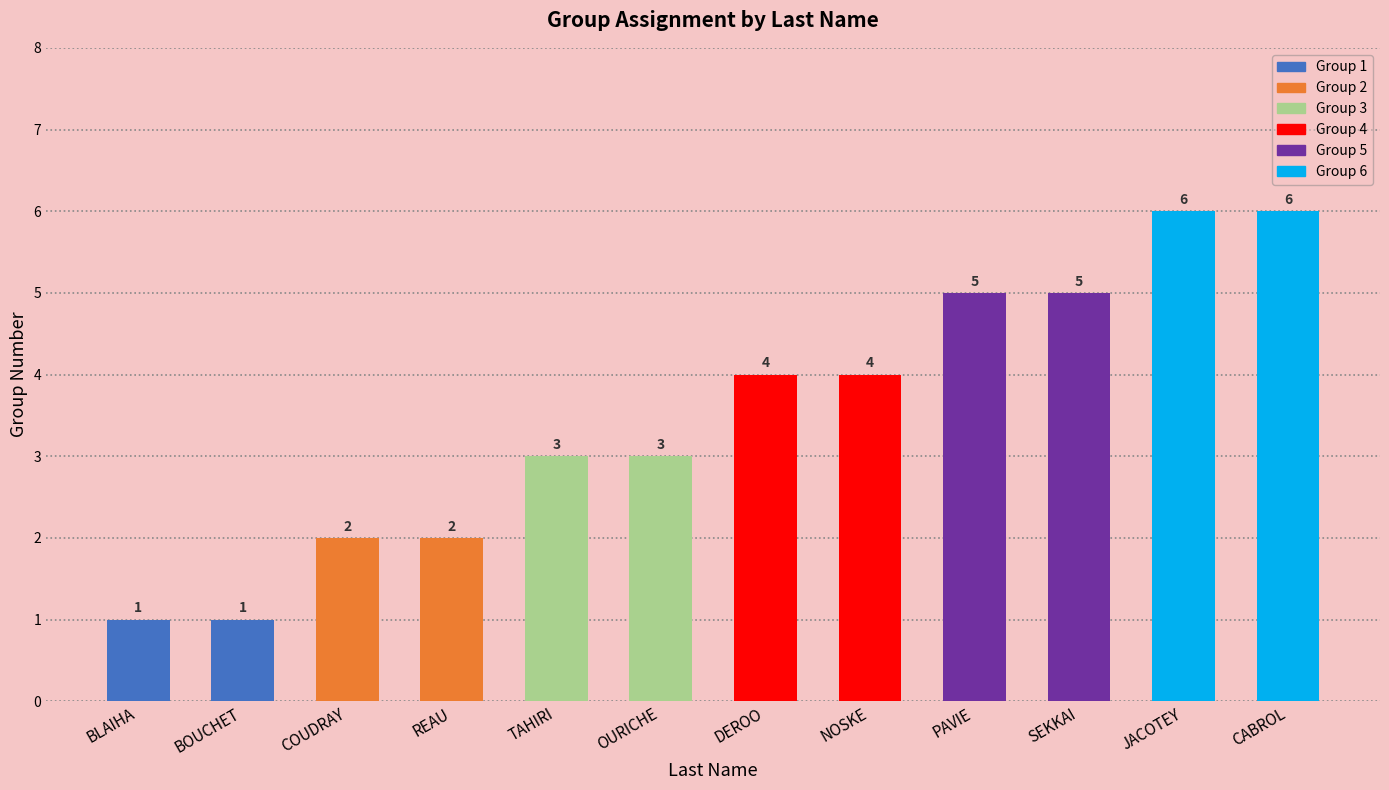

What is the approximate value at OURICHE?

3